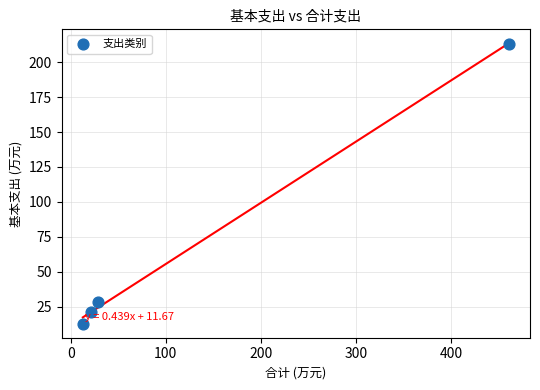

What is the range of Y values (max minus min)?

200.7